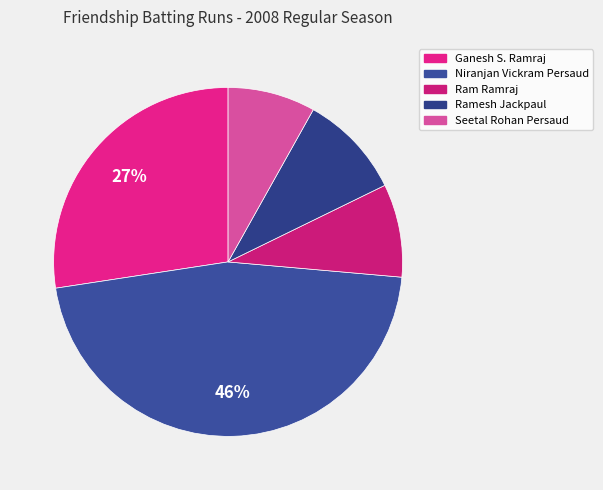

Rank the categories by value from lowest to highest.

Seetal Rohan Persaud, Ram Ramraj, Ramesh Jackpaul, Ganesh S. Ramraj, Niranjan Vickram Persaud